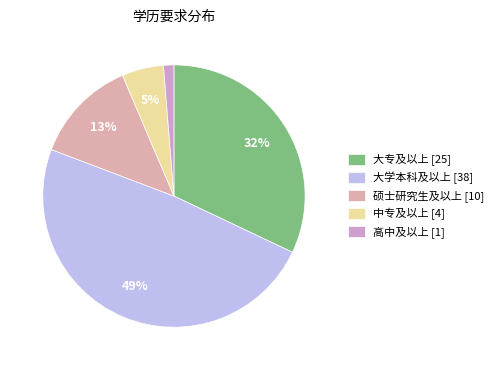

Does 硕士研究生及以上 represent more than half of the total?

No